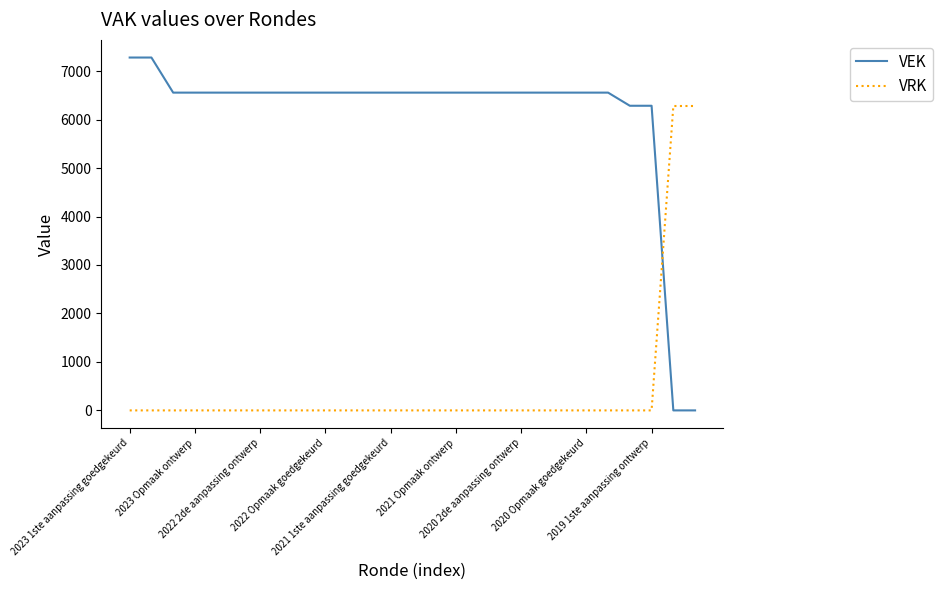

After their last crossing, which series has the higher values: VEK or VRK?

VRK